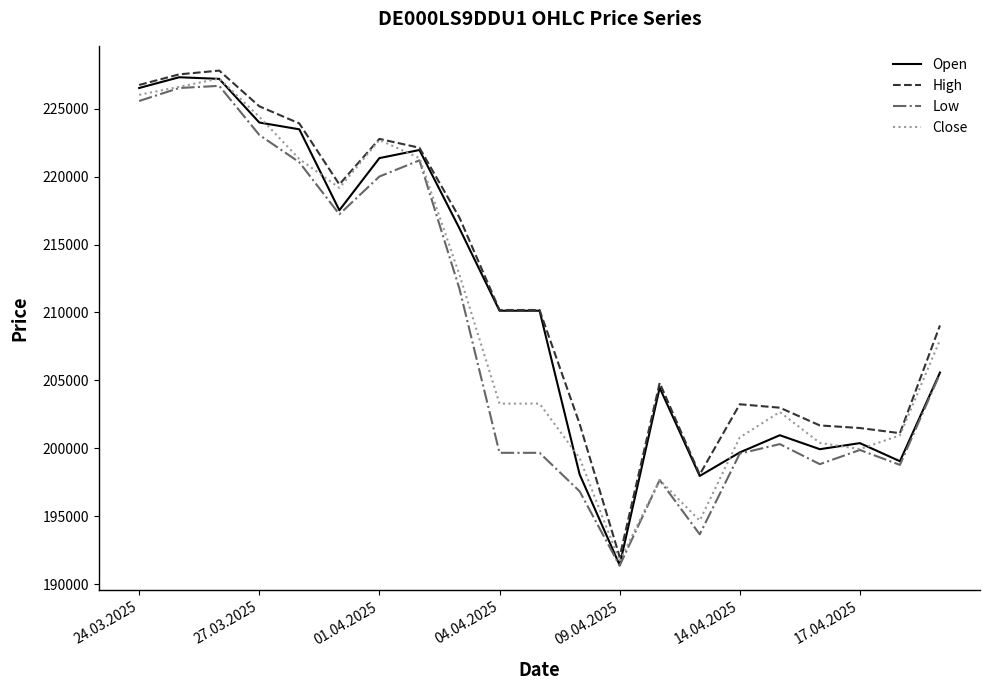

Which series has the largest range (max minus min)?

Open